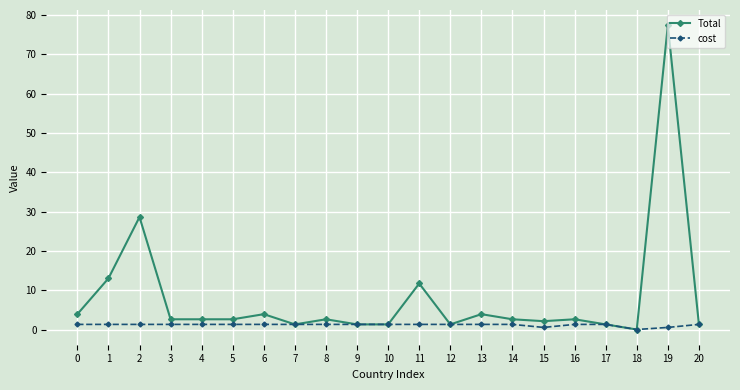

At which category does Total reach its first local peak?

2